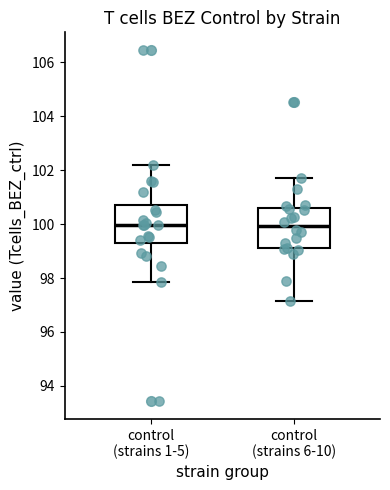

Reading left to right, transcribe this box plot: for each box, give where its median line is, the range the box spans, and where its two whiskers end, as read against the y-axis. The values are not printed on the chart, so give them approximately, as read against the axis.

control (strains 1-5): median 100.0, box 99.2 to 100.6, whiskers 97.8 to 102.2
control (strains 6-10): median 100.0, box 99.2 to 100.6, whiskers 97.2 to 101.8